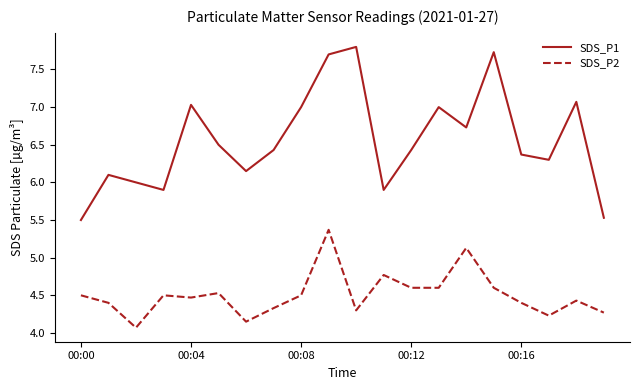

How many interior local valleys does the SDS_P1 series have?

5